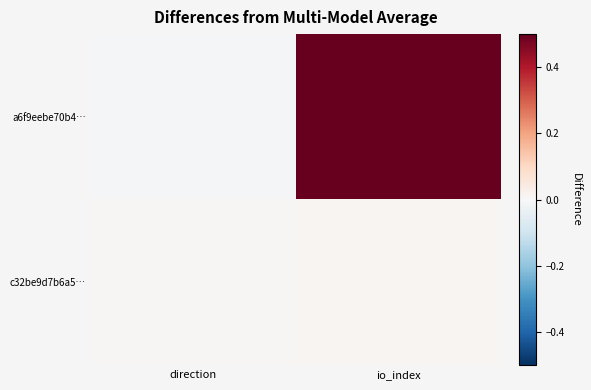

Reading right to left, what are all the values shown in this chart?

a6f9eebe70b4…: io_index=0.5	direction=-0.0
c32be9d7b6a5…: io_index=0.0	direction=0.0